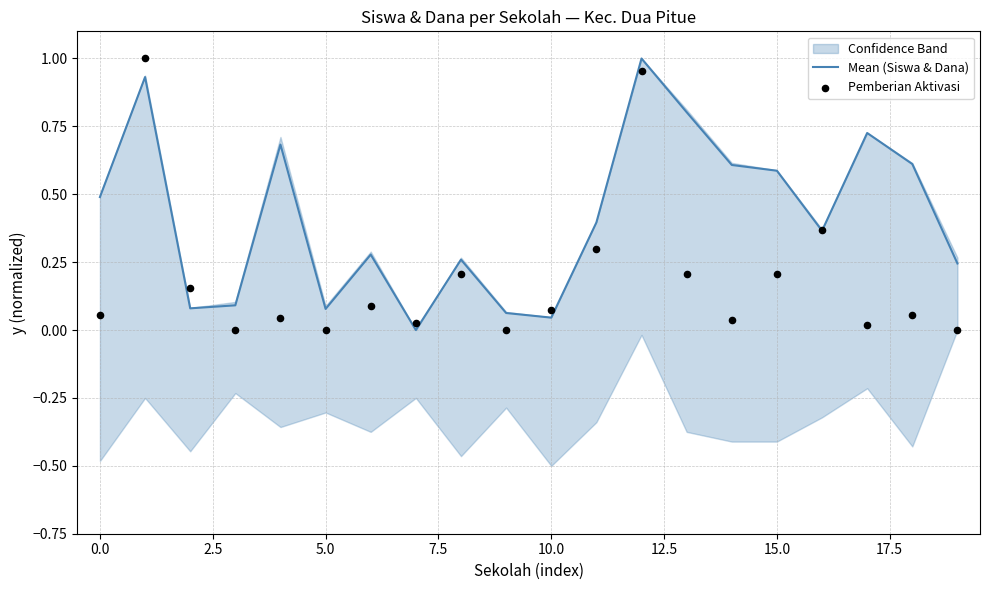

What is the total value across all series at 18?

0.7